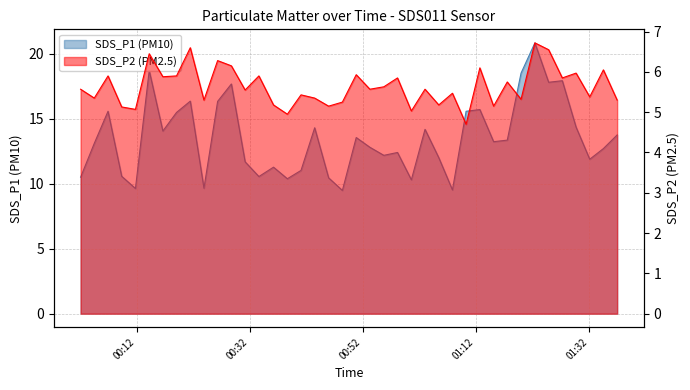

Is it true that SDS_P1 equals 10.4 at 2023/12/08 00:38:40?

True